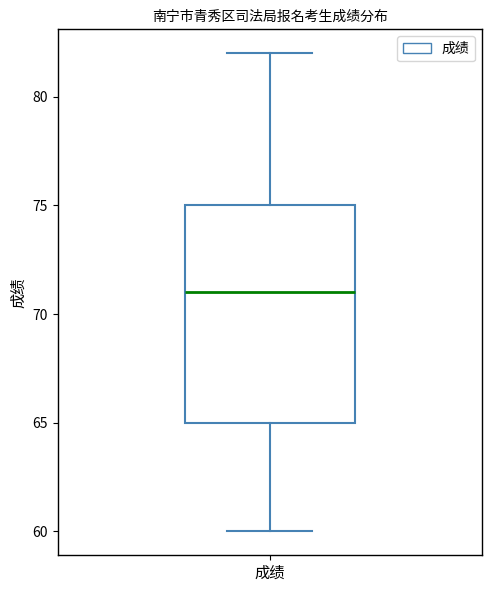

Where does the lower whisker of the box for 成绩 end on the y-axis? The values are not printed on the chart, so give them approximately, as read against the axis.

60